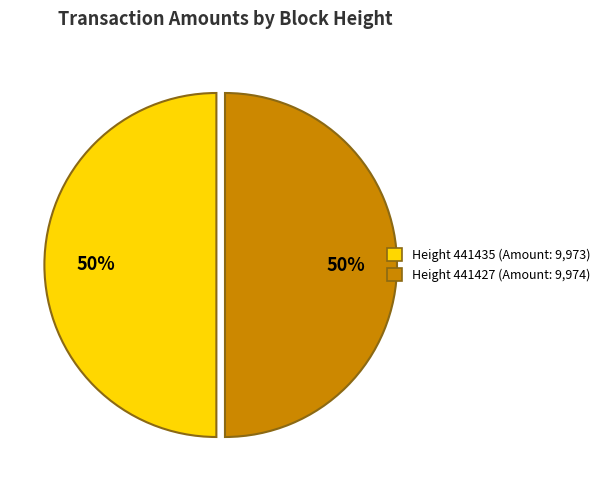

How many segments does this pie chart have?

2